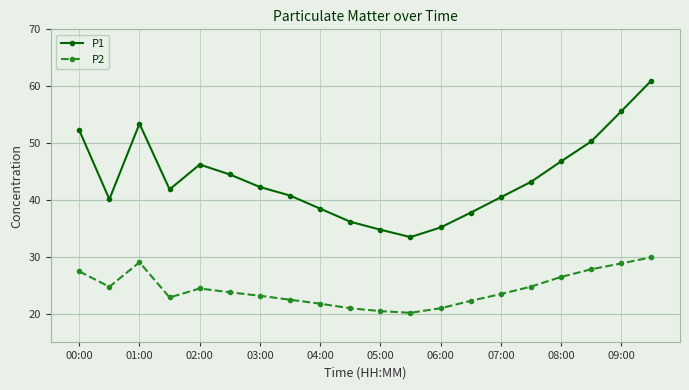

Rank the series by their average value, from lowest to highest.

P2, P1